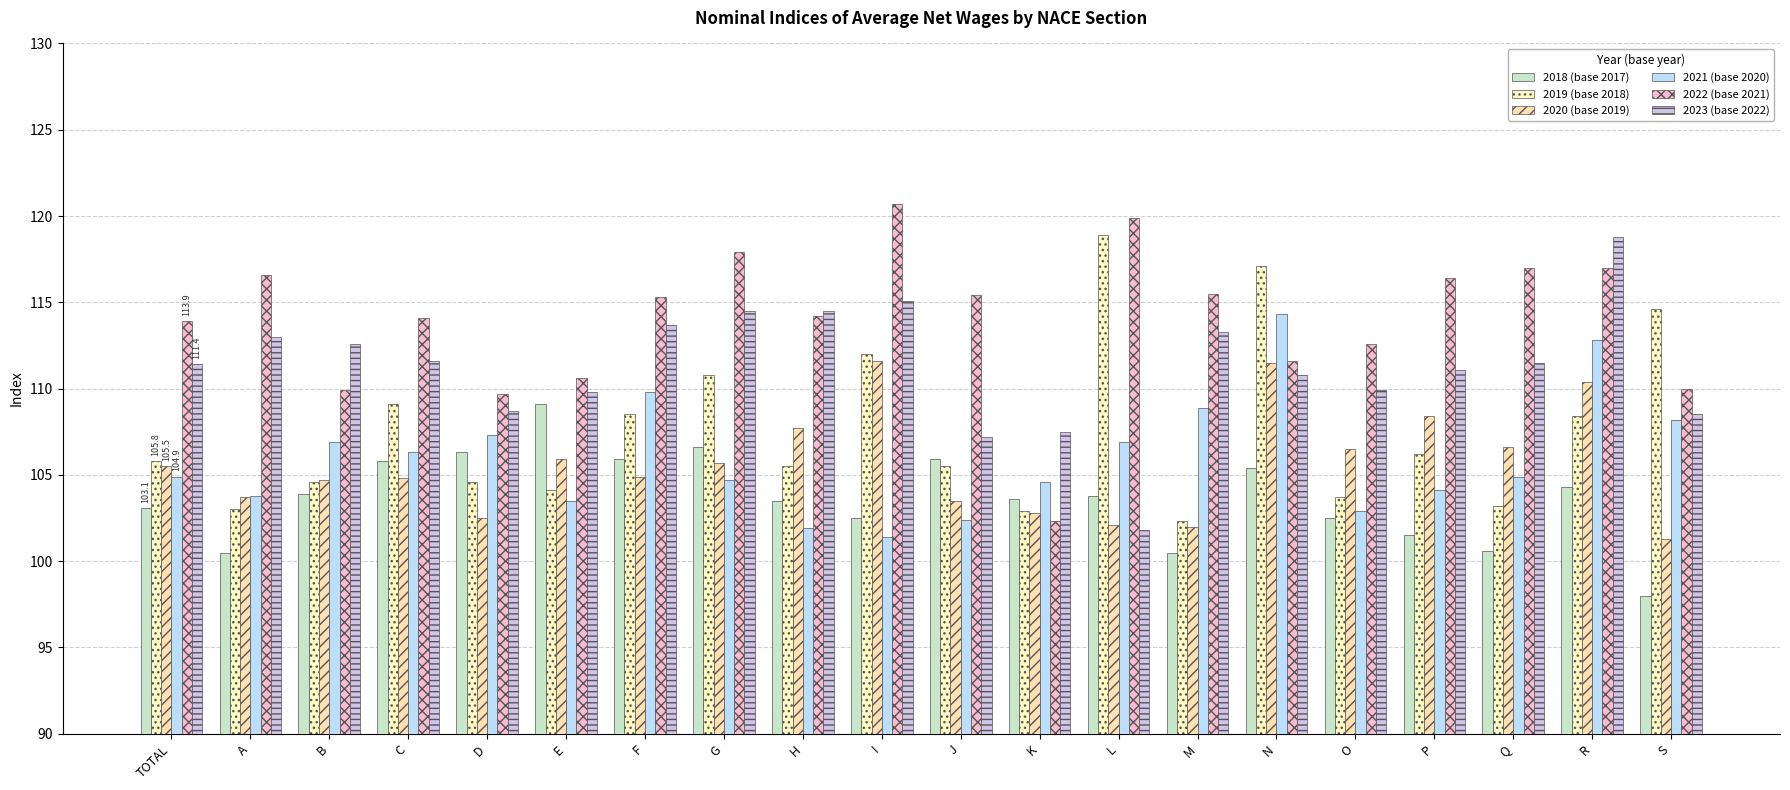

Is it true that 2019 (base 2018) equals 64.6 at S?

False